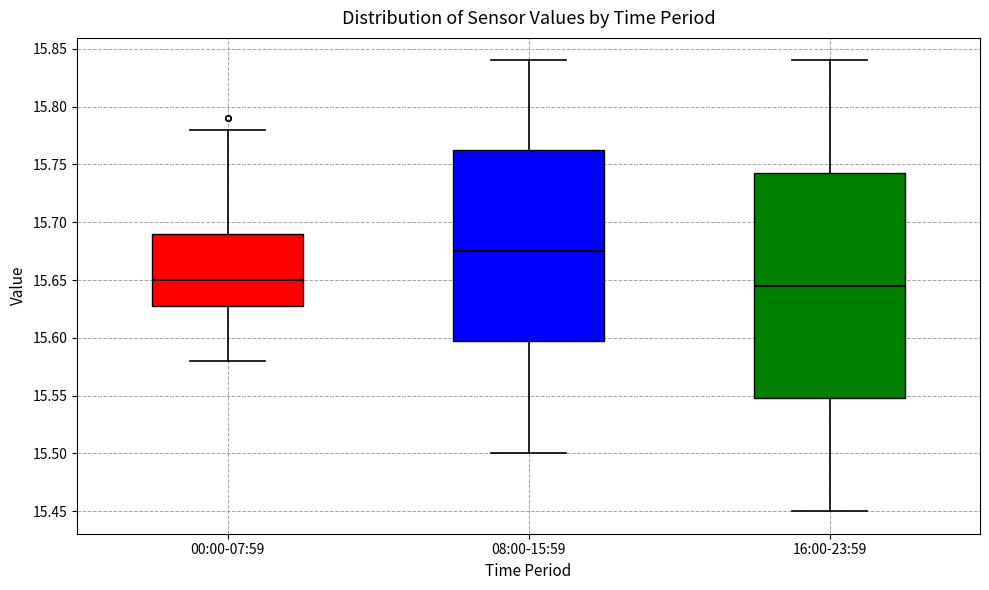

Which box has the highest median line?

08:00-15:59